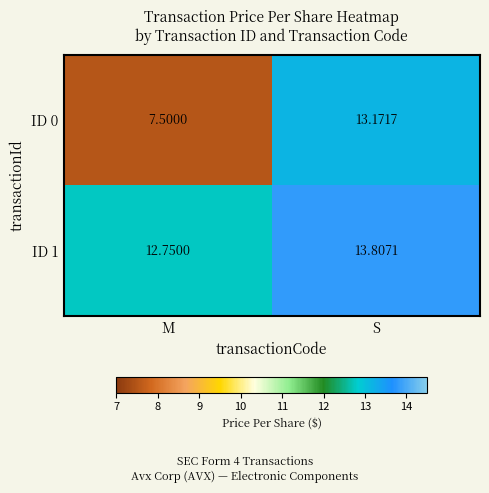

Which category has the lowest value across all series?

M